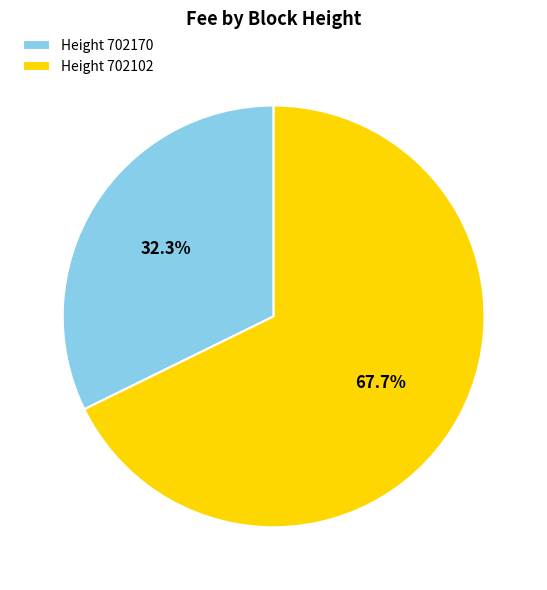

Which category accounts for the majority?

Height 702102